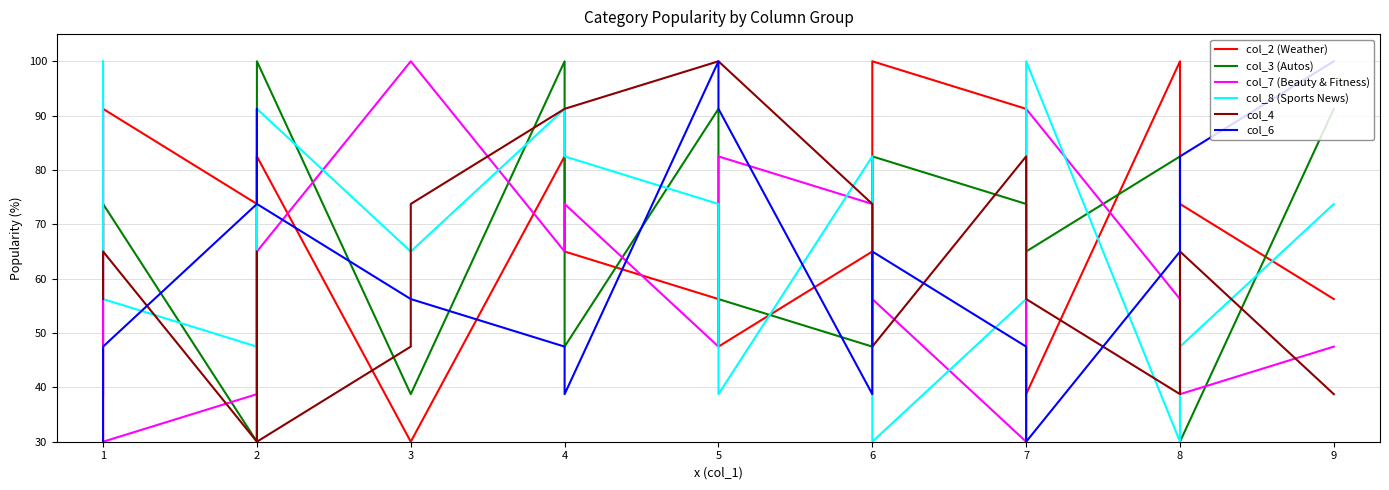

Where is the first local maximum for col_2 (Weather)?

1